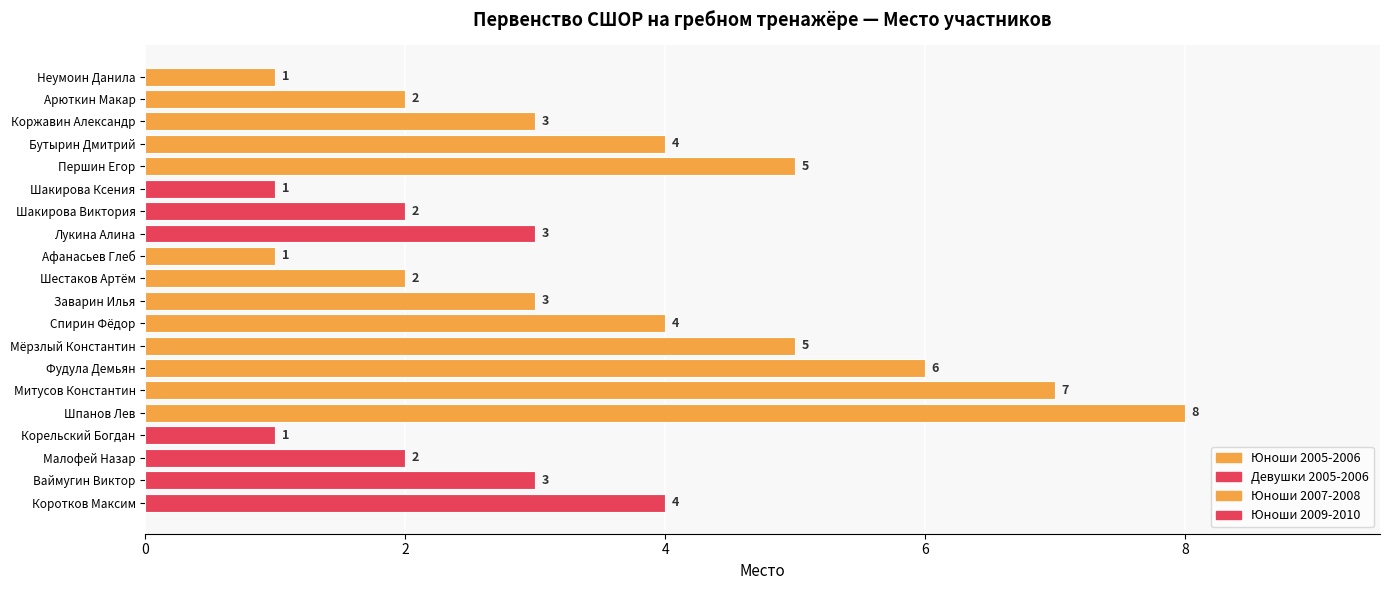

At which label does the data first exceed 3?

Бутырин Дмитрий